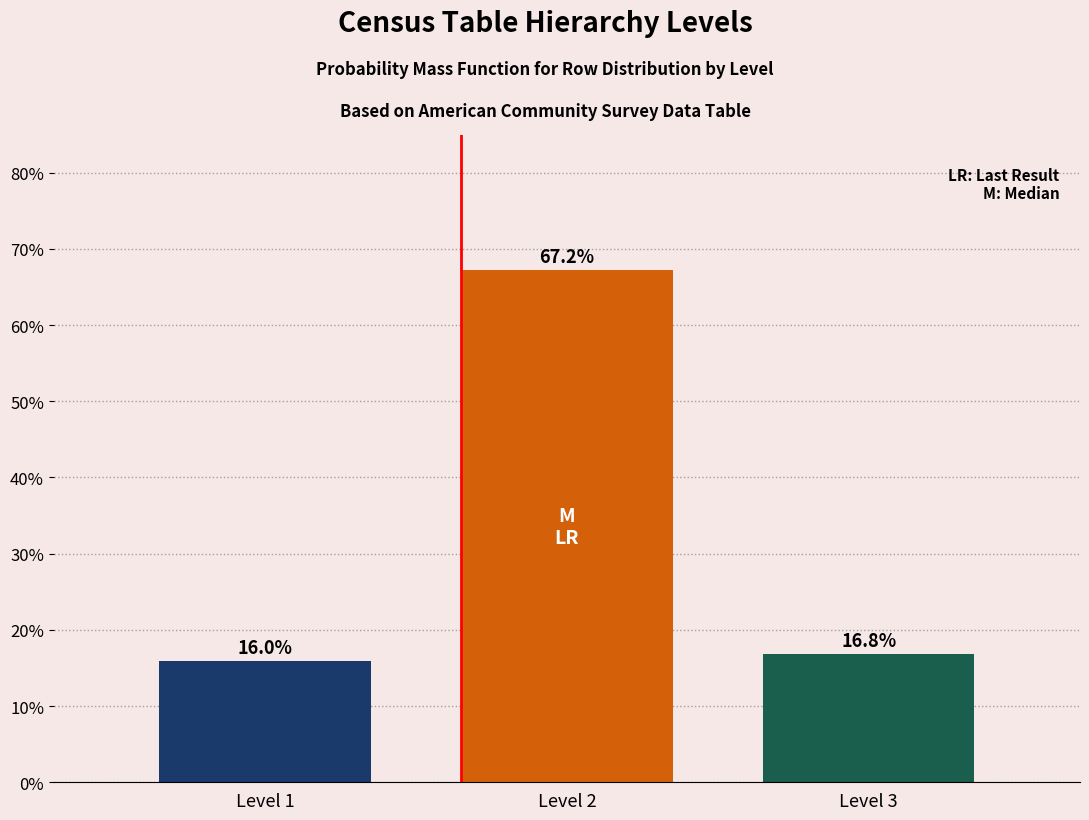

Reading left to right, extract all data points from this chart.

Level 1=16.0	Level 2=67.2	Level 3=16.8